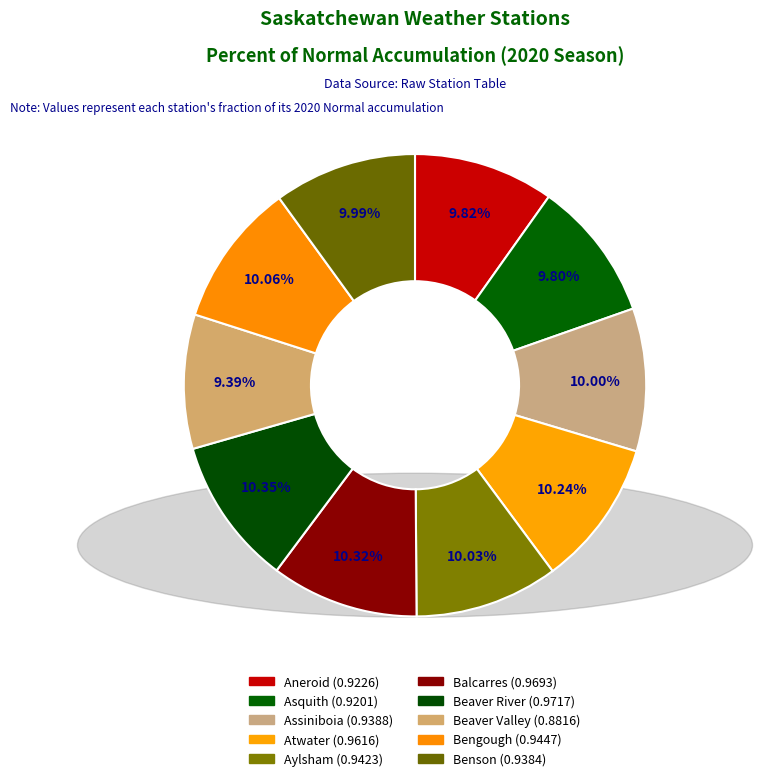

Is it true that Beaver River is 10% of the pie?

True